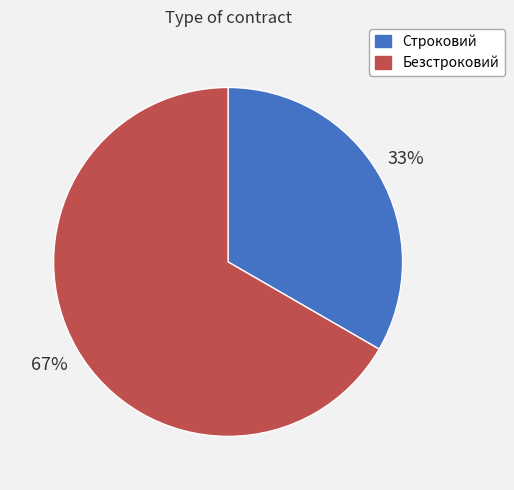

Is Безстроковий the majority of the pie?

Yes